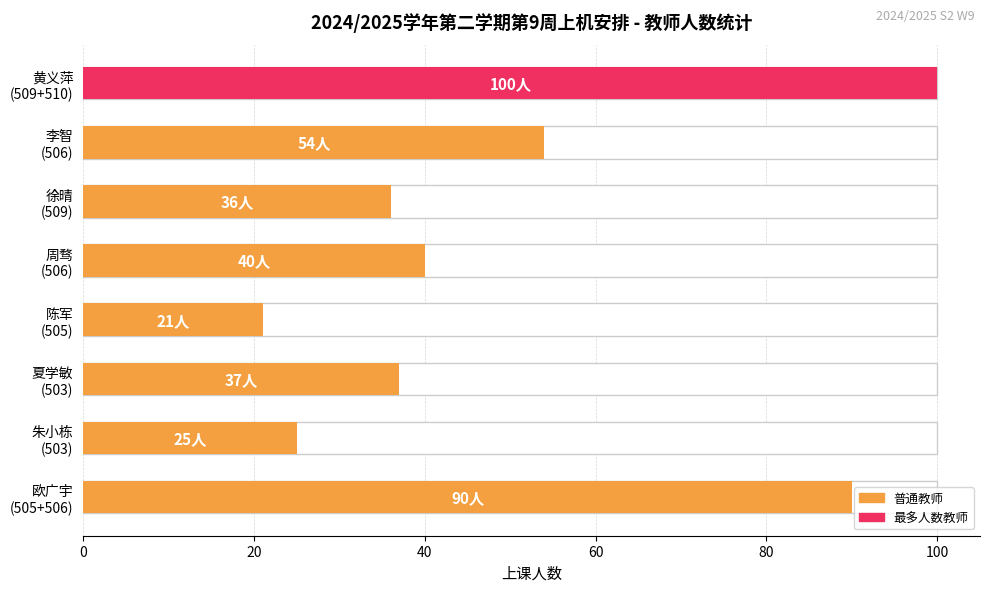

How many data points are less than 40?

4